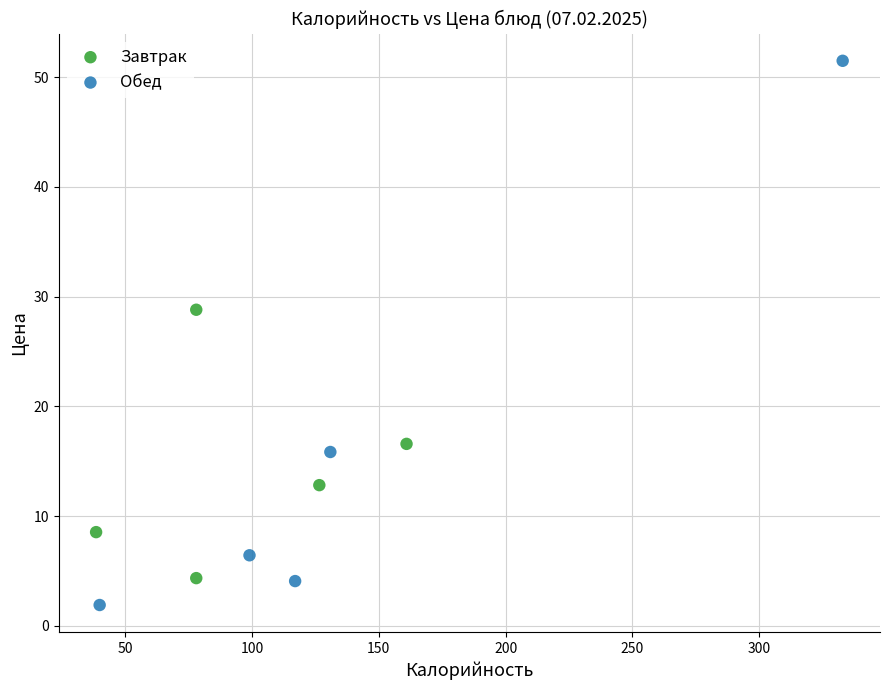

Which series reaches the minimum Y coordinate?

Обед